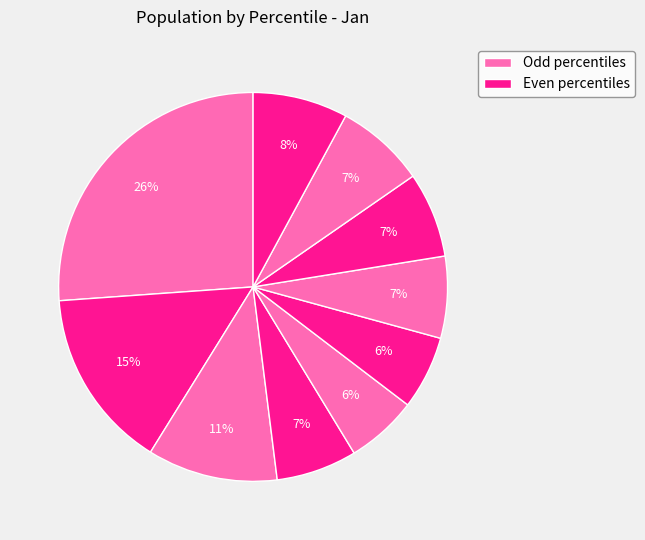

How many slices are in this pie chart?

10